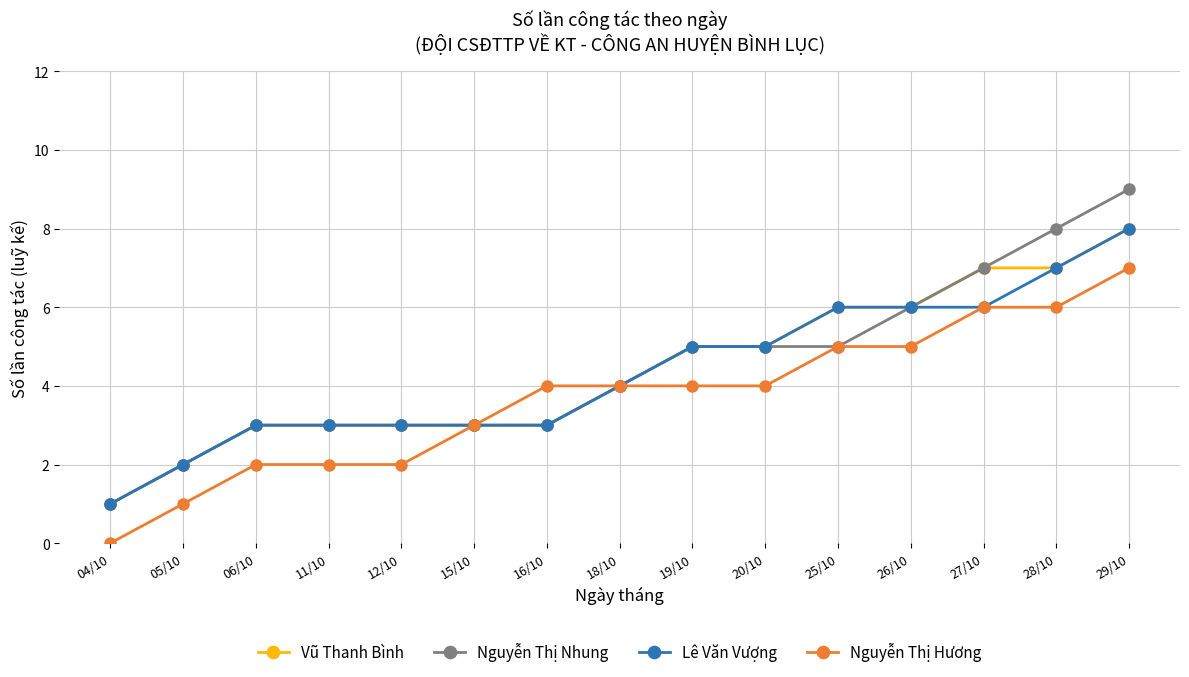

What position from the right is 06/10?

13